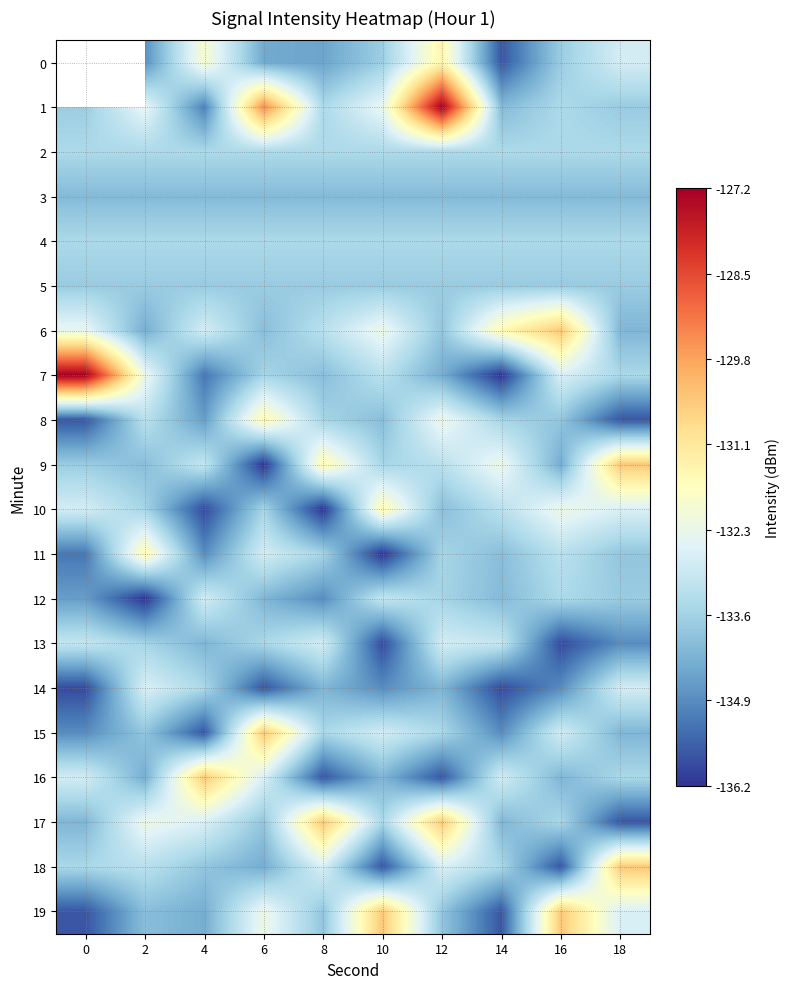

What is the minimum value shown in the chart?

-136.2